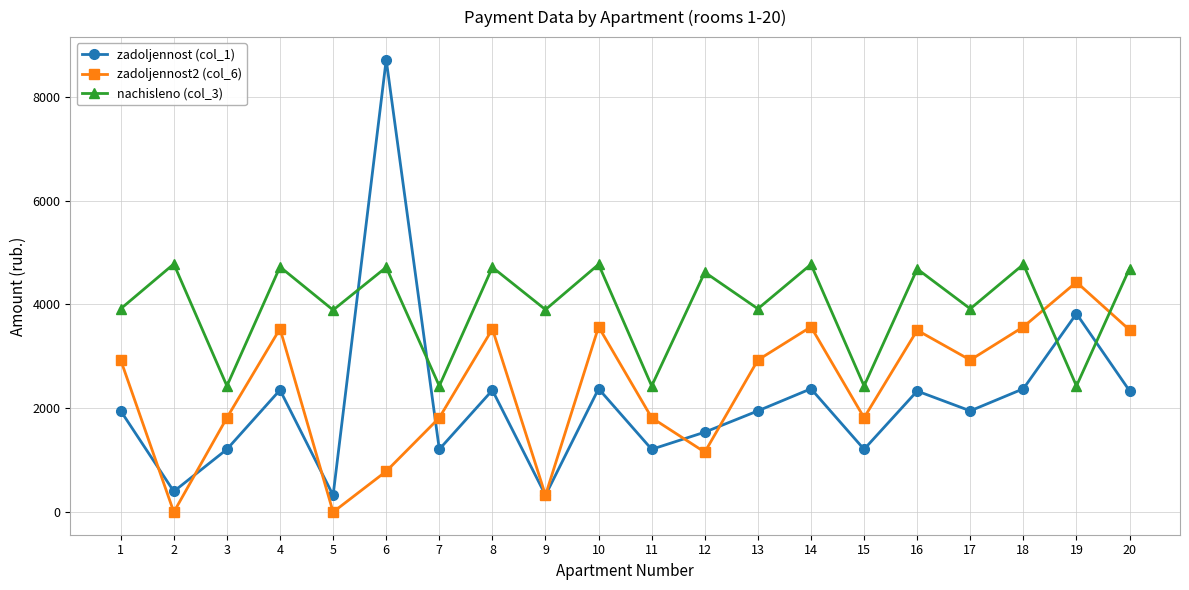

List the series in order of their peak value, highest first.

zadoljennost (col_1), nachisleno (col_3), zadoljennost2 (col_6)